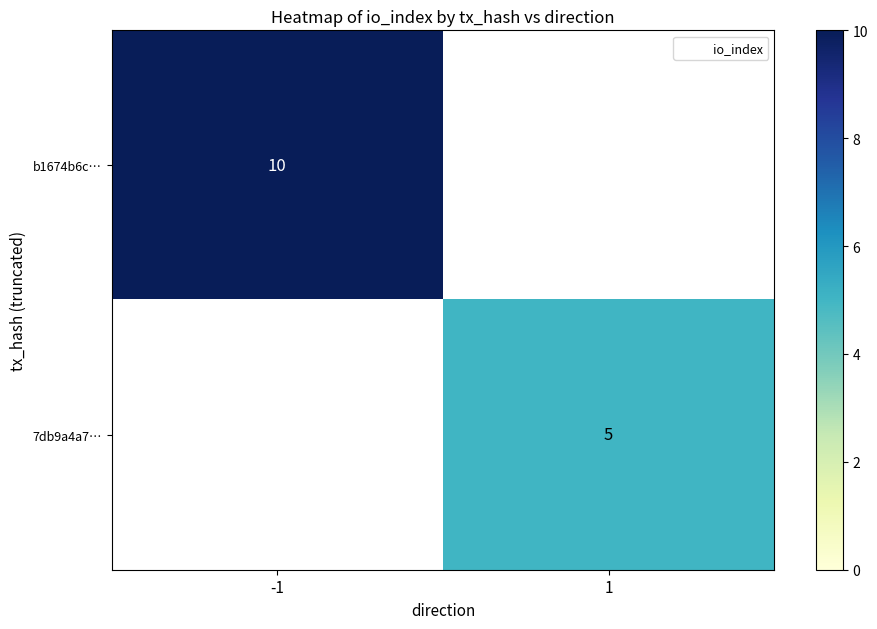

True or false: 7db9a4a7… has a value of 5 at 1.

True